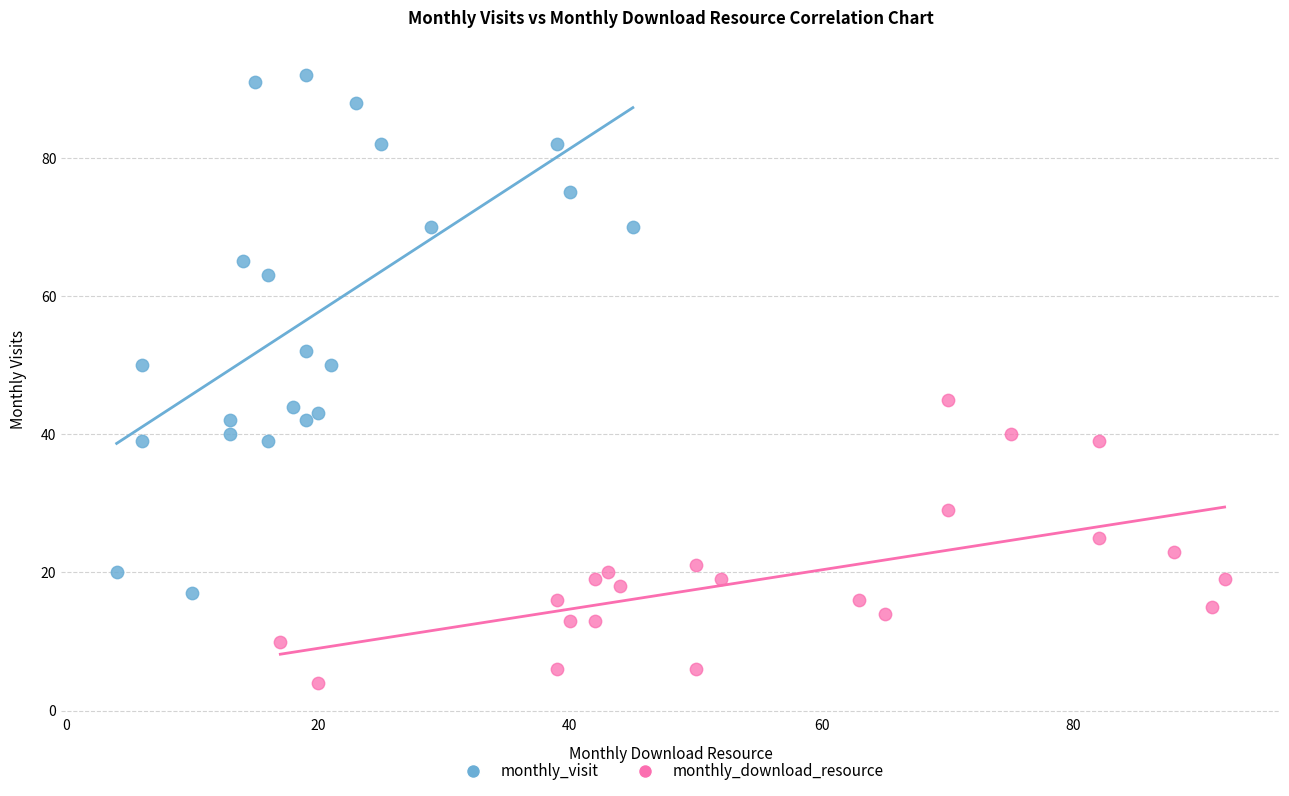

Which series contains the highest Y value?

monthly_visit